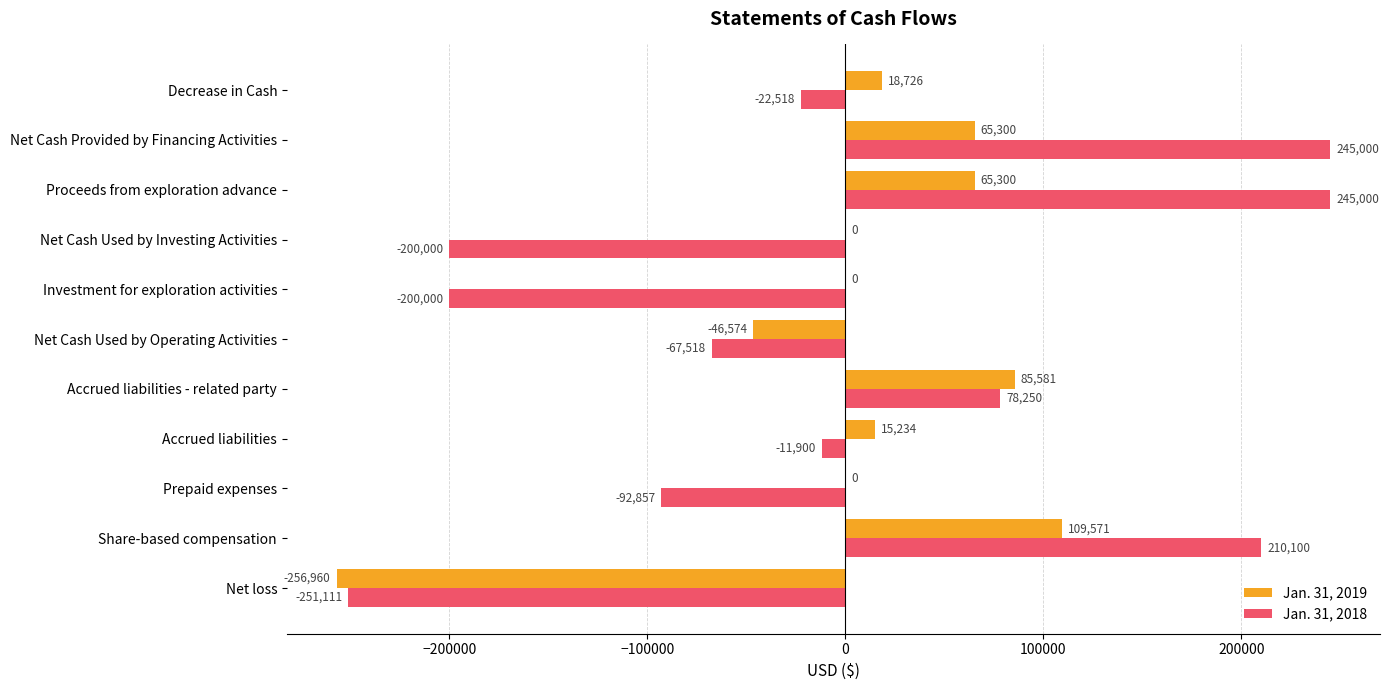

At which label is Jan. 31, 2018 closest to -3055?

Accrued liabilities